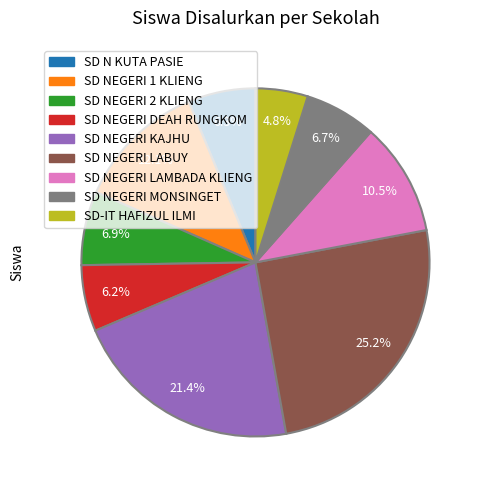

How much of the chart is everything except SD-IT HAFIZUL ILMI?

95.2%